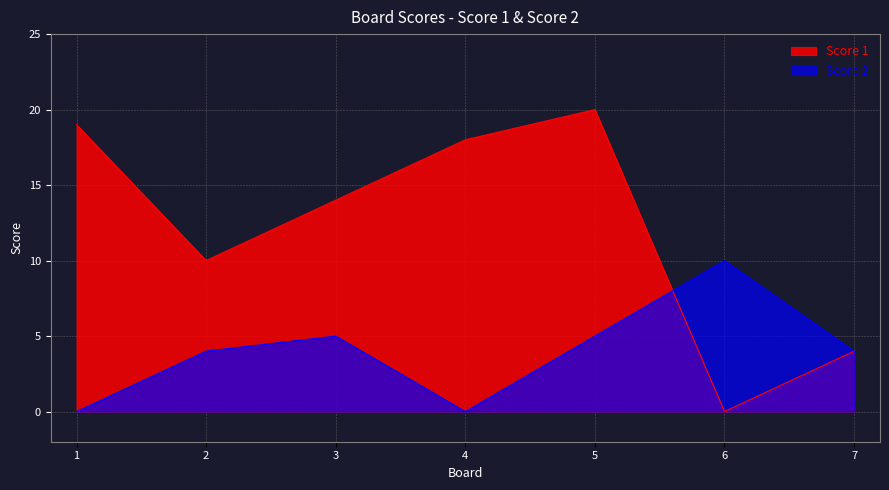

At which category is the sum across all series the highest?

5